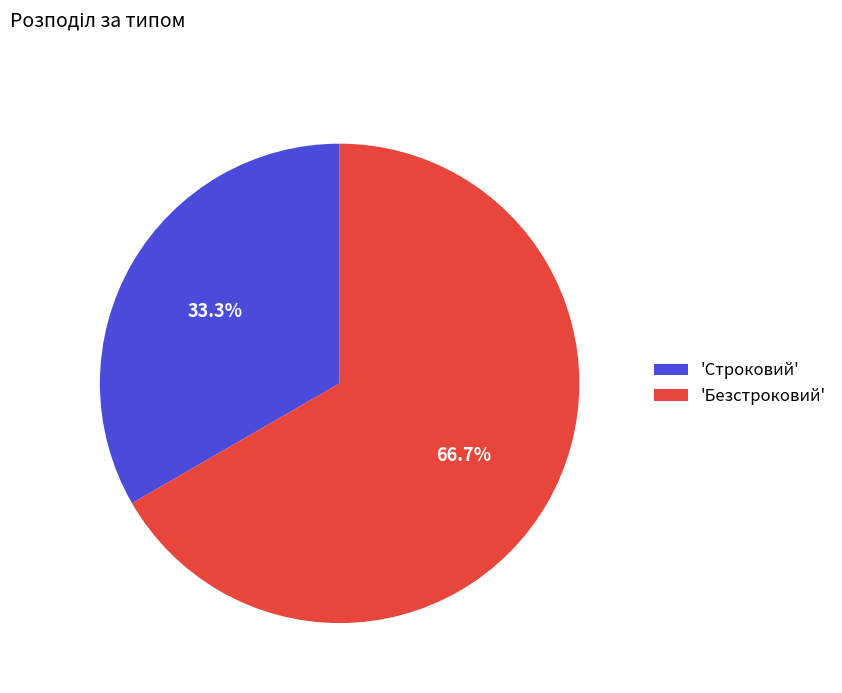

Do 'Строковий' and 'Безстроковий' together represent more than half of the pie?

Yes